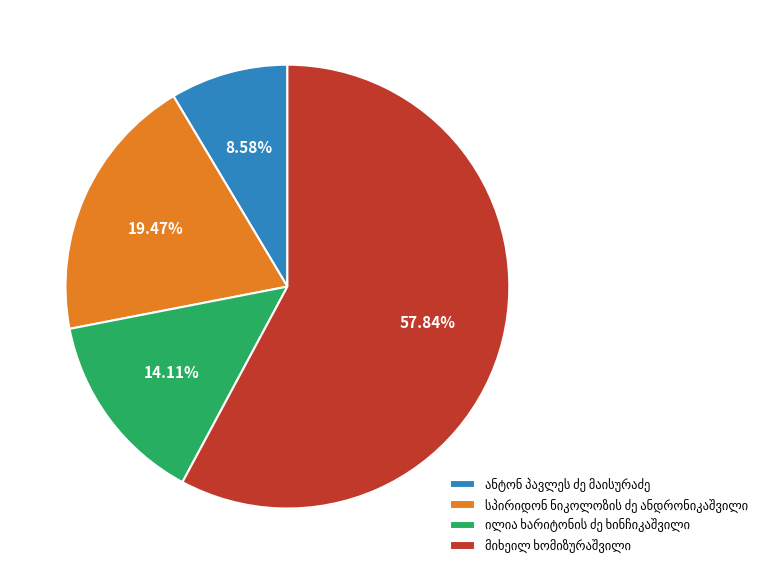

Is there any slice that represents more than half of the pie?

Yes